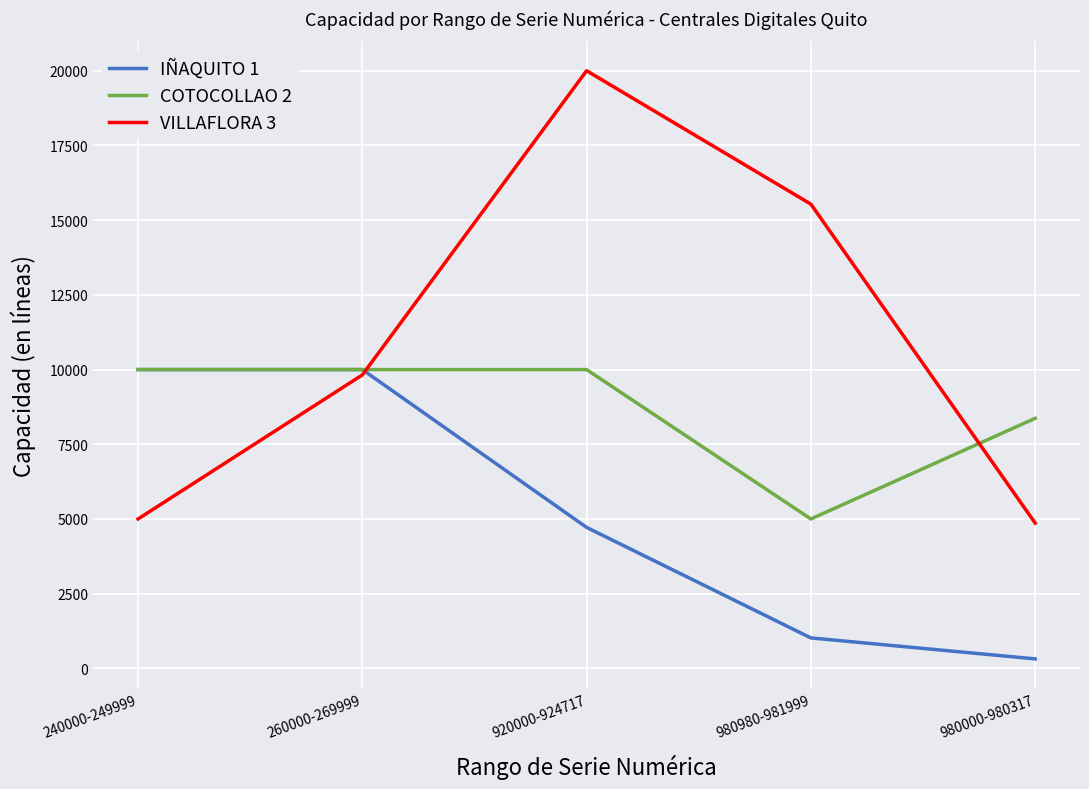

Reading left to right, list all the values displayed in this chart.

IÑAQUITO 1: 240000-249999=10000	260000-269999=10000	920000-924717=4718	980980-981999=1020	980000-980317=318
COTOCOLLAO 2: 240000-249999=10000	260000-269999=10000	920000-924717=10000	980980-981999=5000	980000-980317=8368
VILLAFLORA 3: 240000-249999=5000	260000-269999=9820	920000-924717=20000	980980-981999=15536	980000-980317=4864